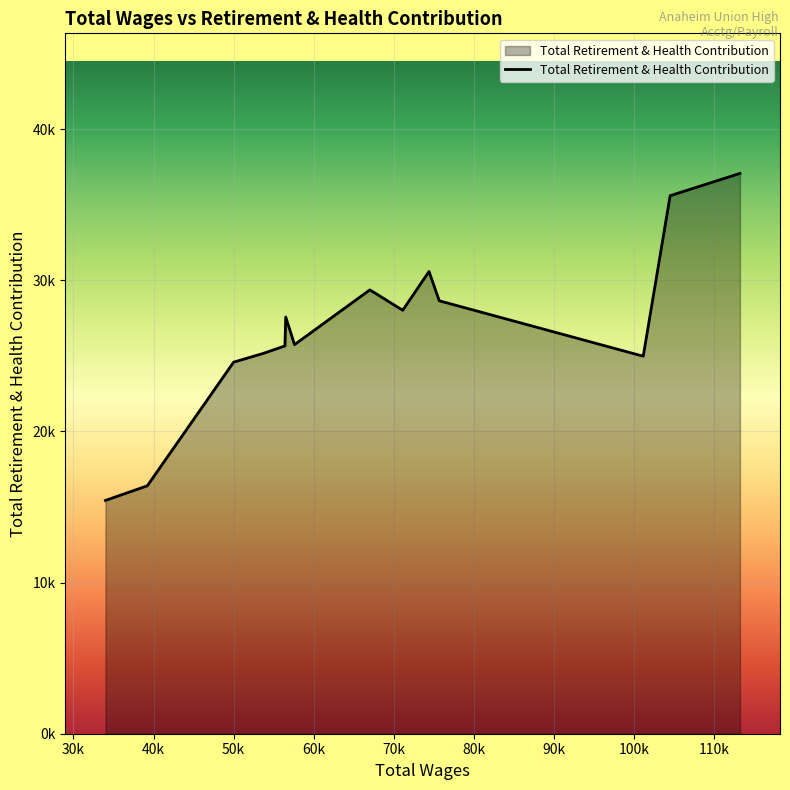

How many interior local valleys (lower than both neighbors) does the data have?

3